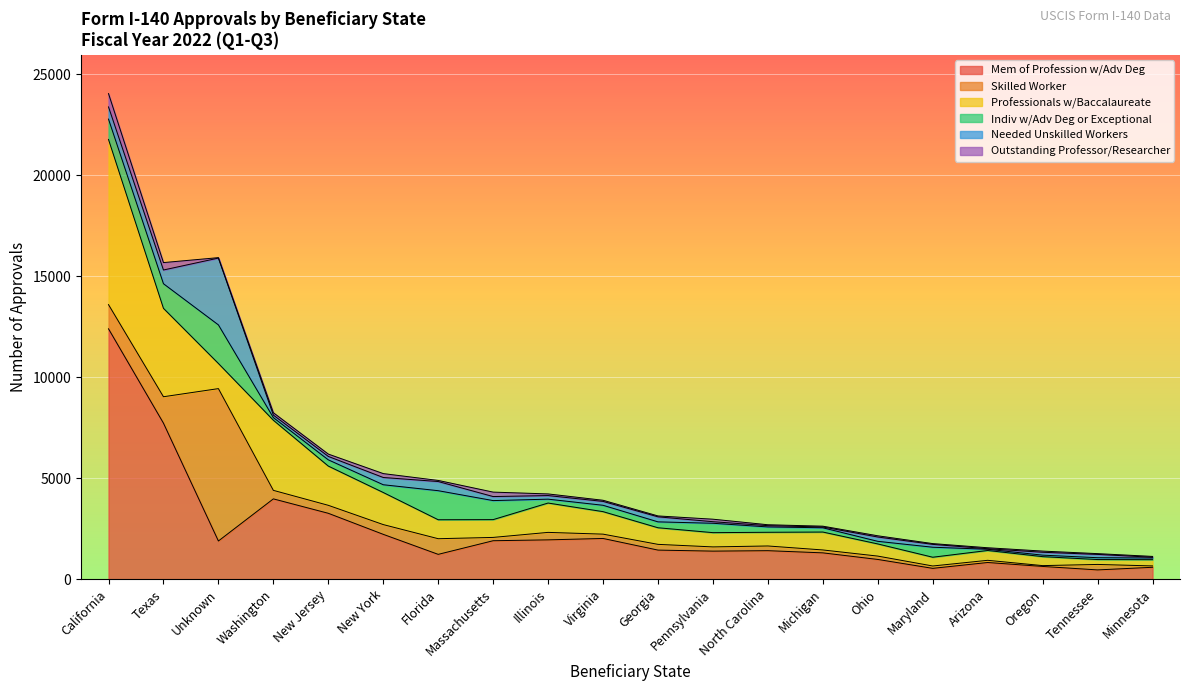

True or false: Skilled Worker has more than 1 points higher than both neighbors.

True